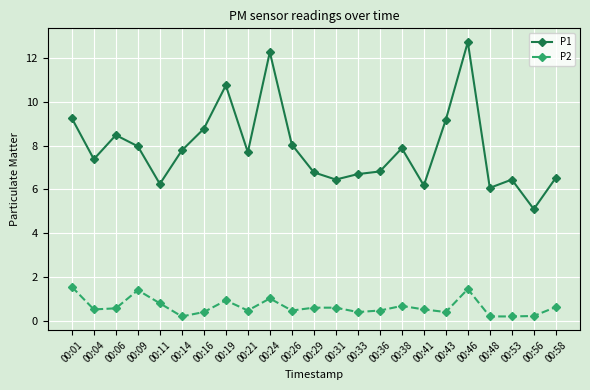

Count the number of data series in this chart.

2